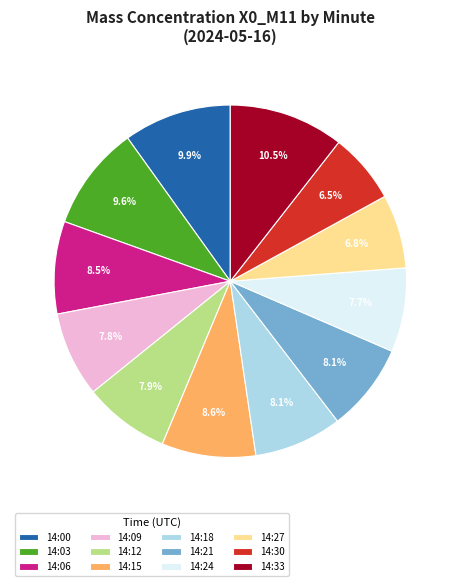

How many slices are in this pie chart?

12